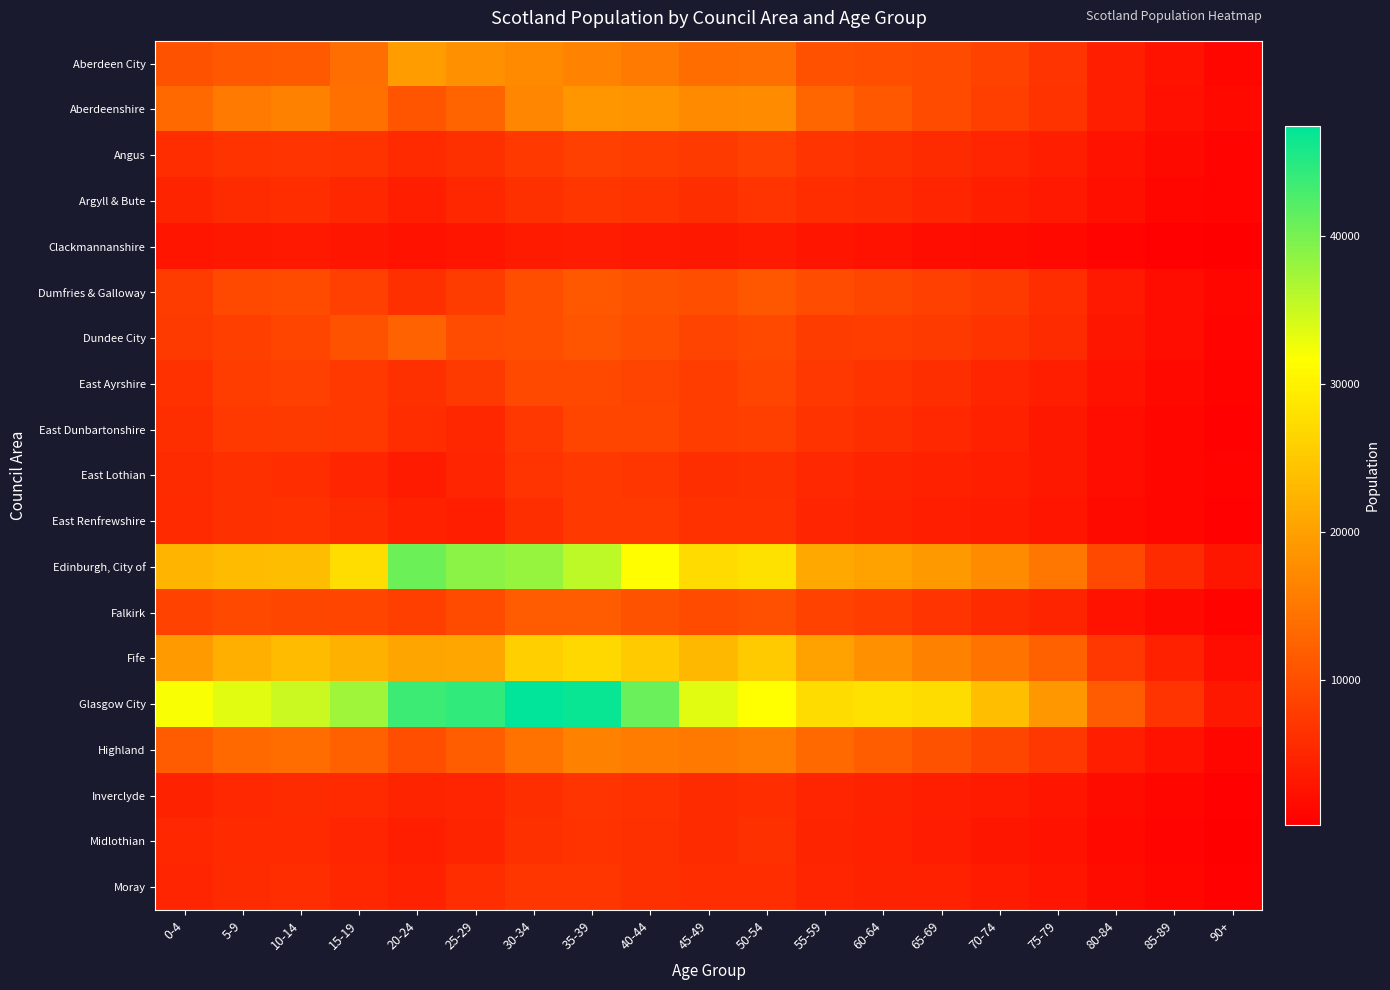

Which series has the largest range (max minus min)?

Glasgow City